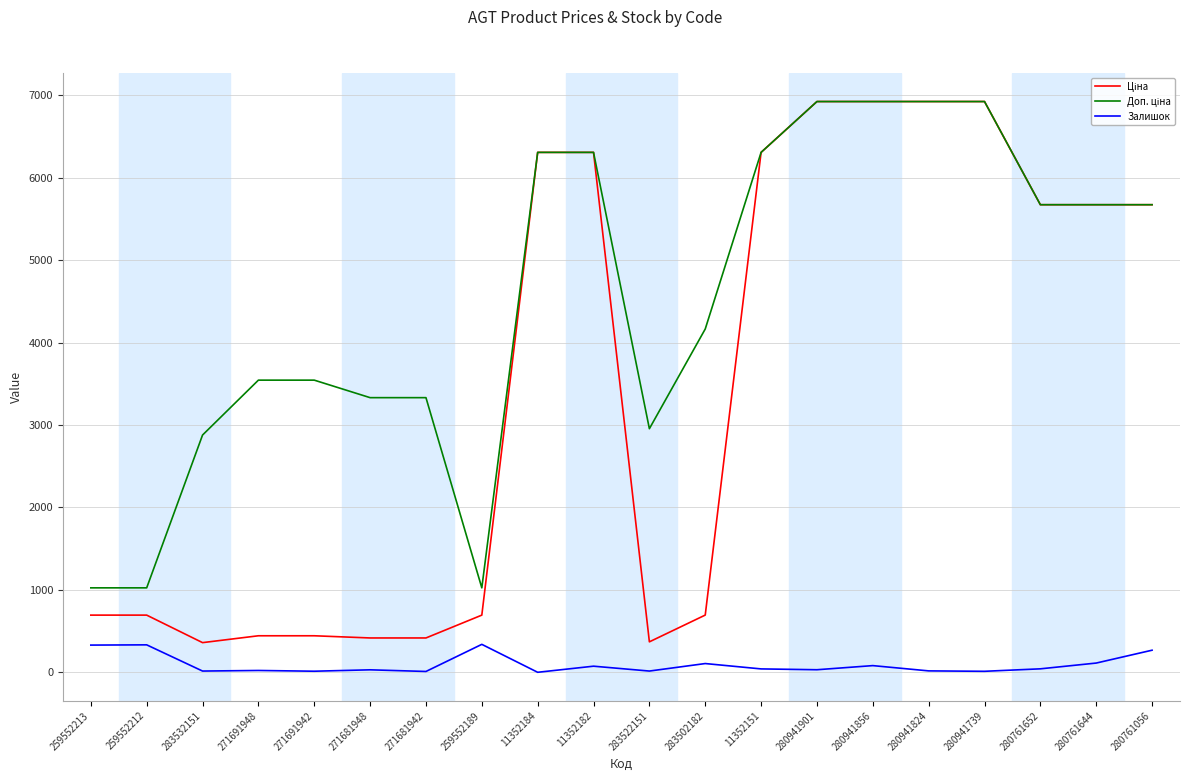

What is the maximum value shown in the chart?

6925.7